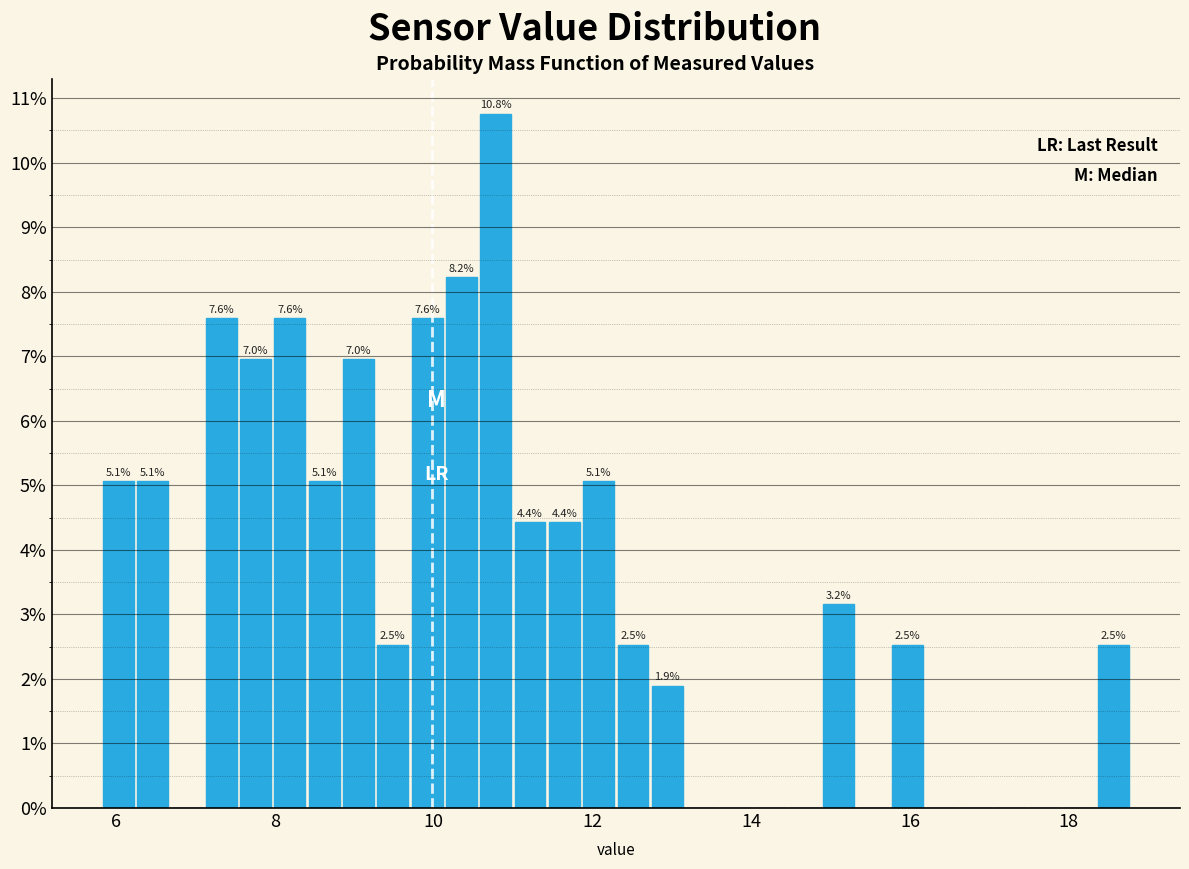

Around what value on the x-axis is the tallest bar? Give the approximate position of its centre, as read against the axis.

10.8